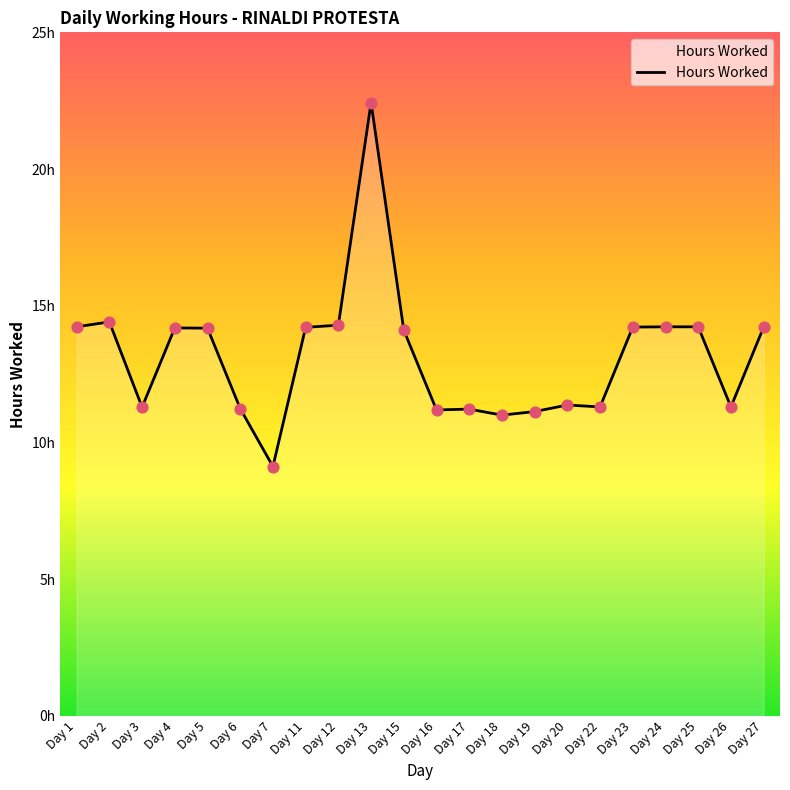

Approximately how many times larger is the value at Day 12 compared to Day 26?

1.3